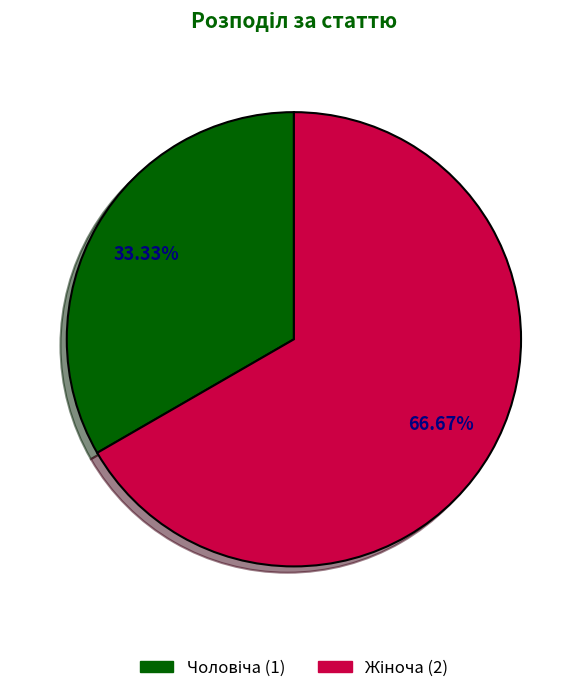

Does any single category account for the majority?

Yes